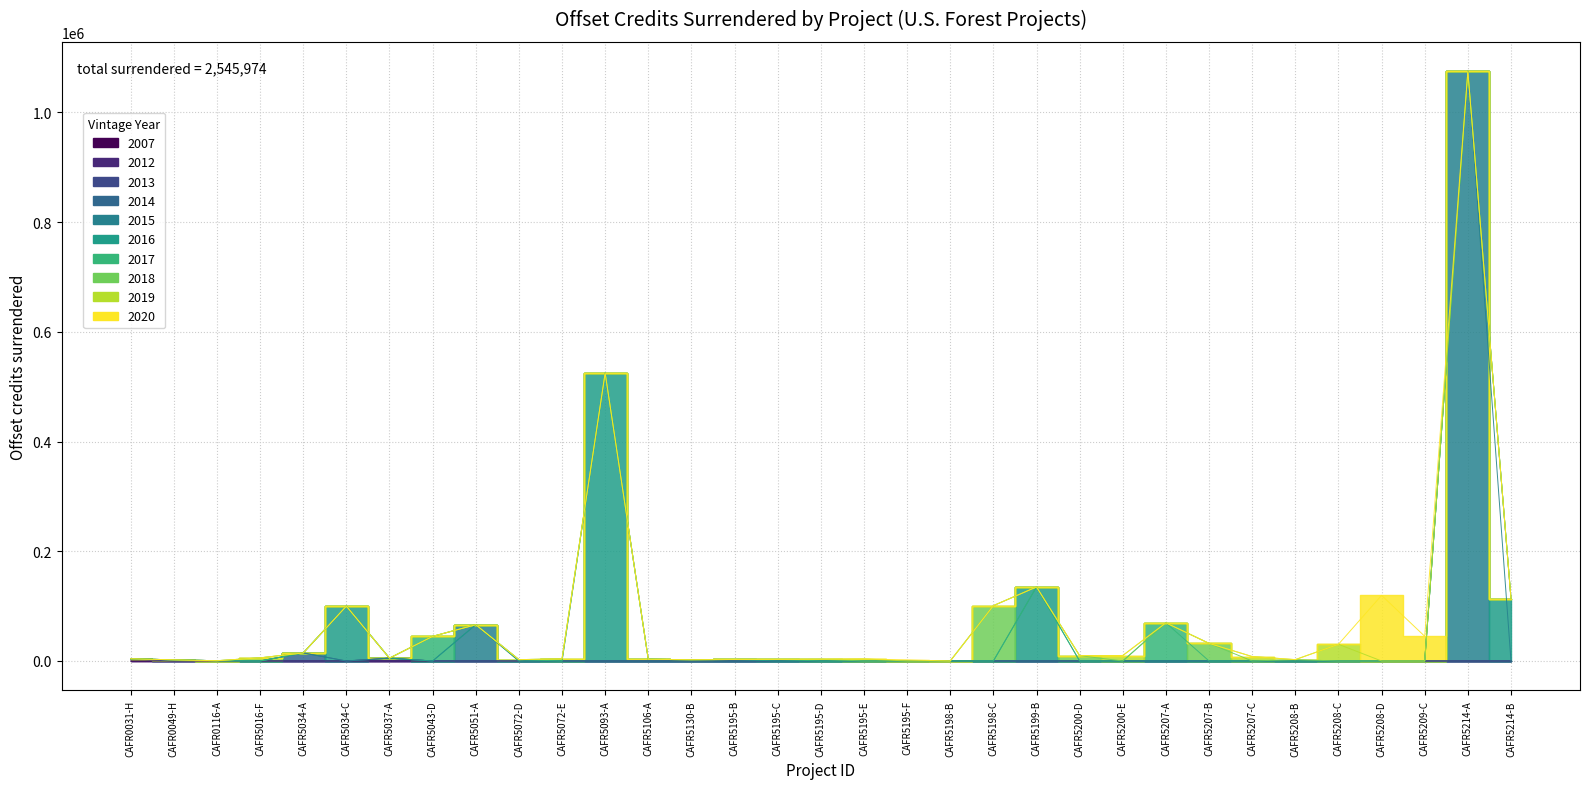

At which category does the chart reach its minimum across all series?

CAFR5198-B